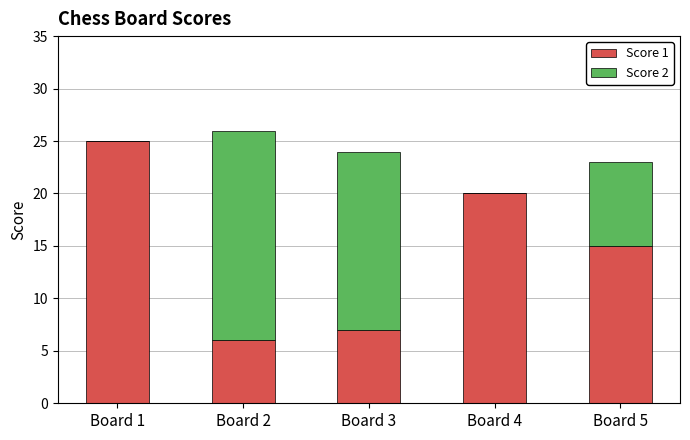

Are the bars horizontal?

No